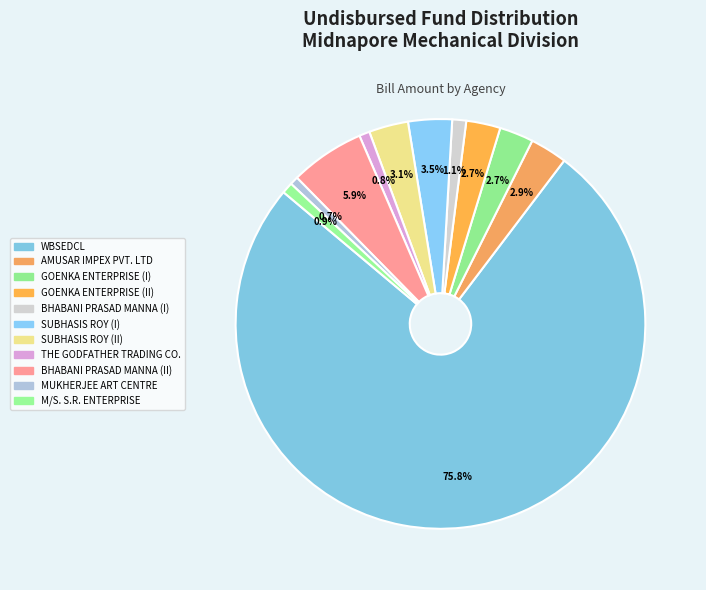

How many slices are in this pie chart?

11